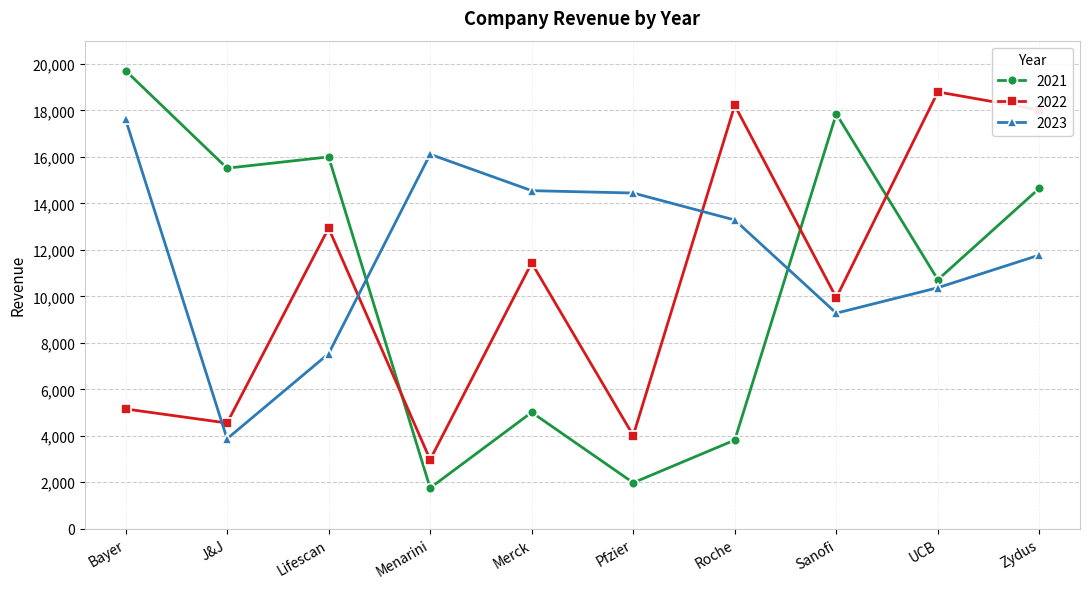

At which label does 2022 first exceed 11439?

Lifescan